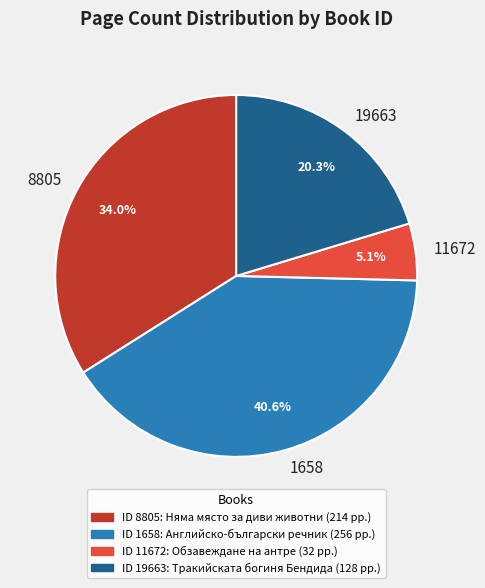

Between 8805 and 19663, which is larger?

8805